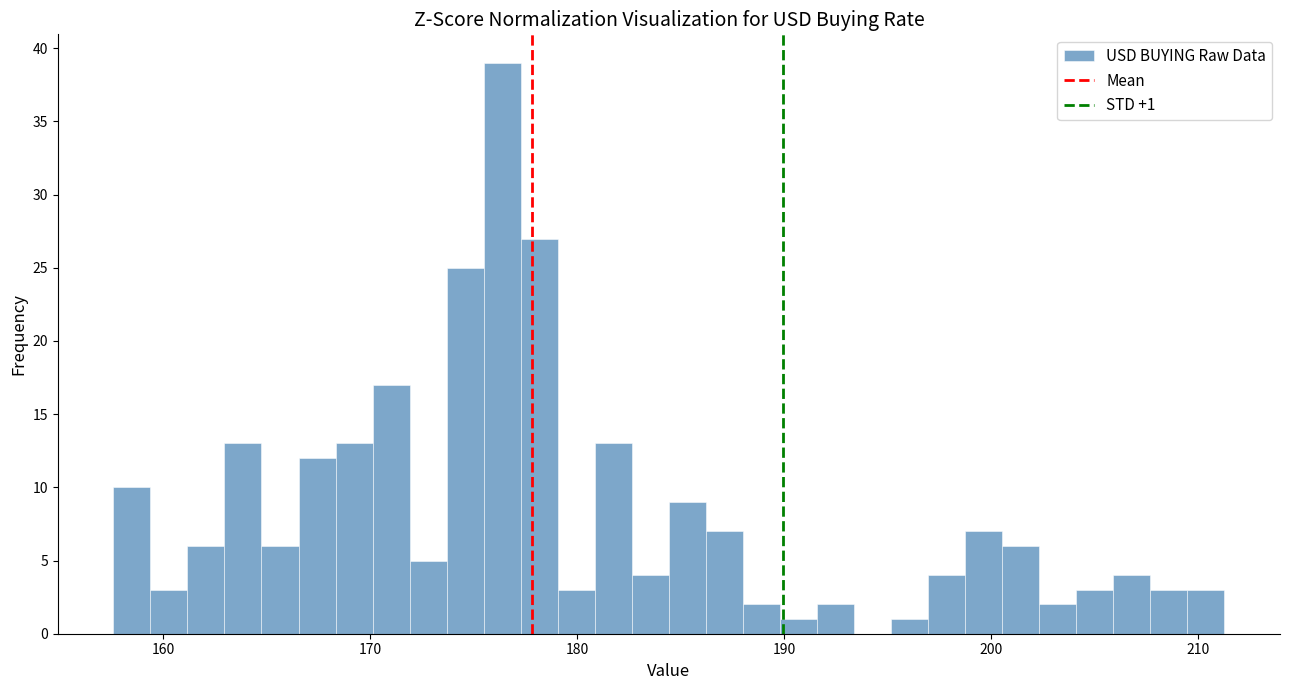

Read against the x-axis, roughly where is the centre of the tallest bar?

176